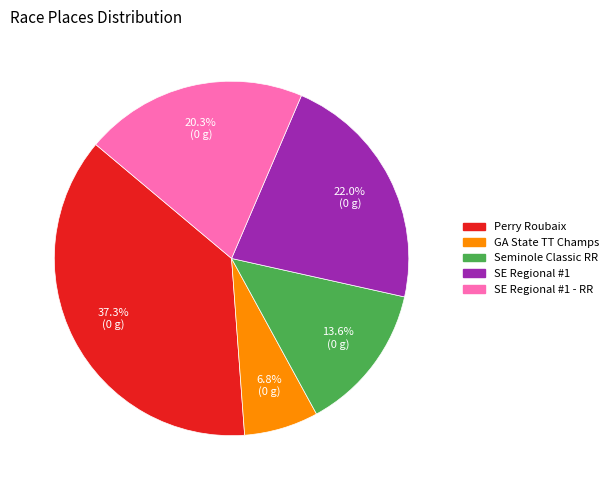

Does any single category account for the majority?

No